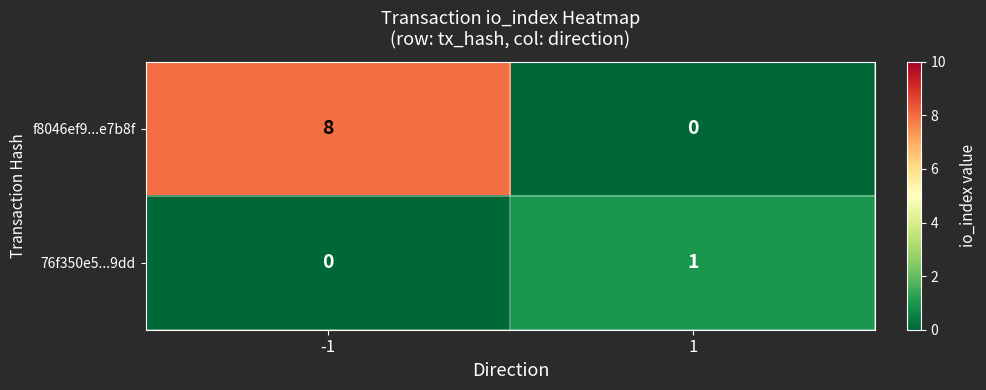

What is the greatest value displayed?

8